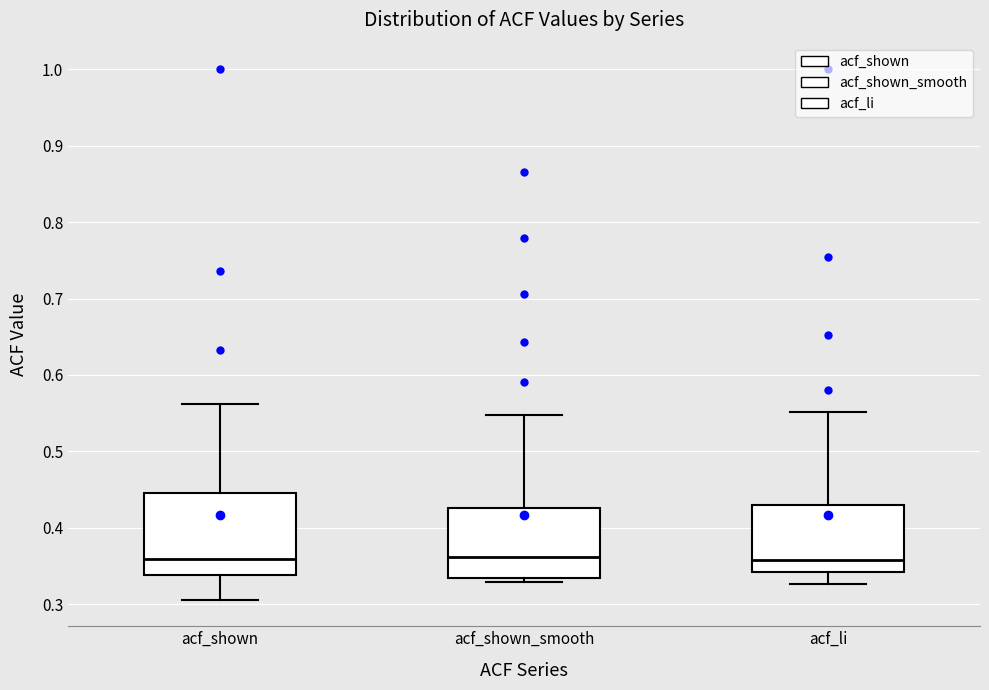

Where does the median line of the box for acf_li sit on the y-axis? The values are not printed on the chart, so give them approximately, as read against the axis.

0.36